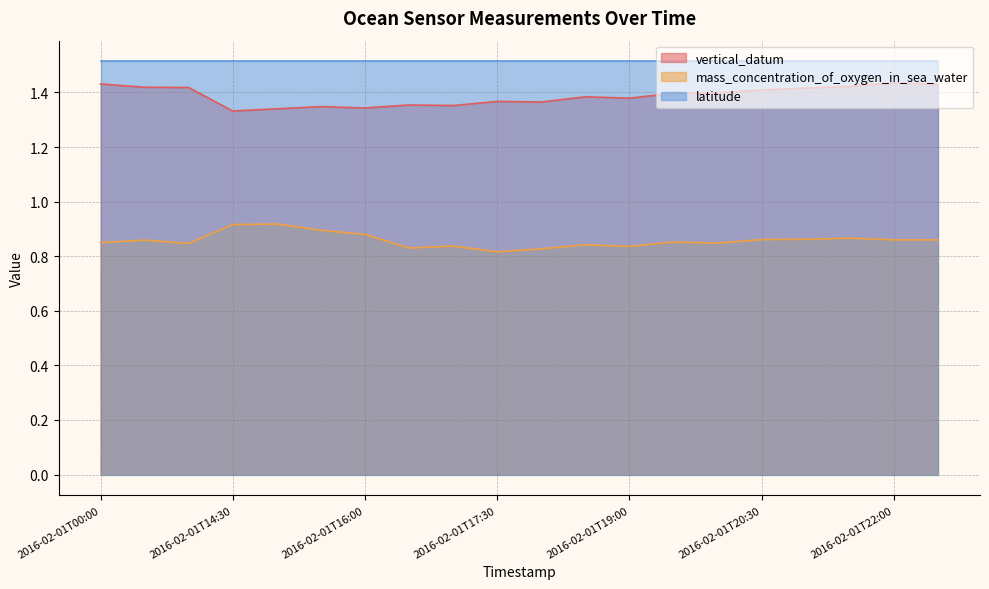

The mass_concentration_of_oxygen_in_sea_water series shows 0.9 at 2016-02-01T22:30. True or false?

True